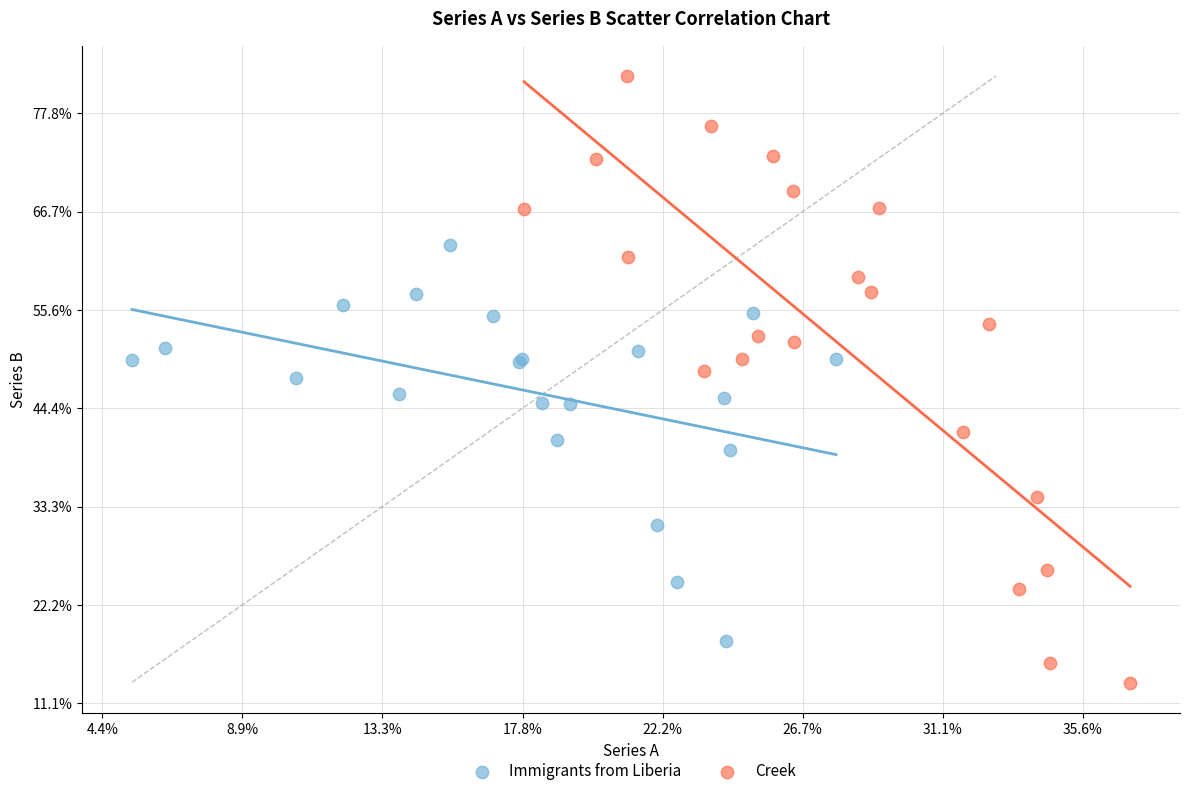

Which series has the widest spread of Y values?

Creek